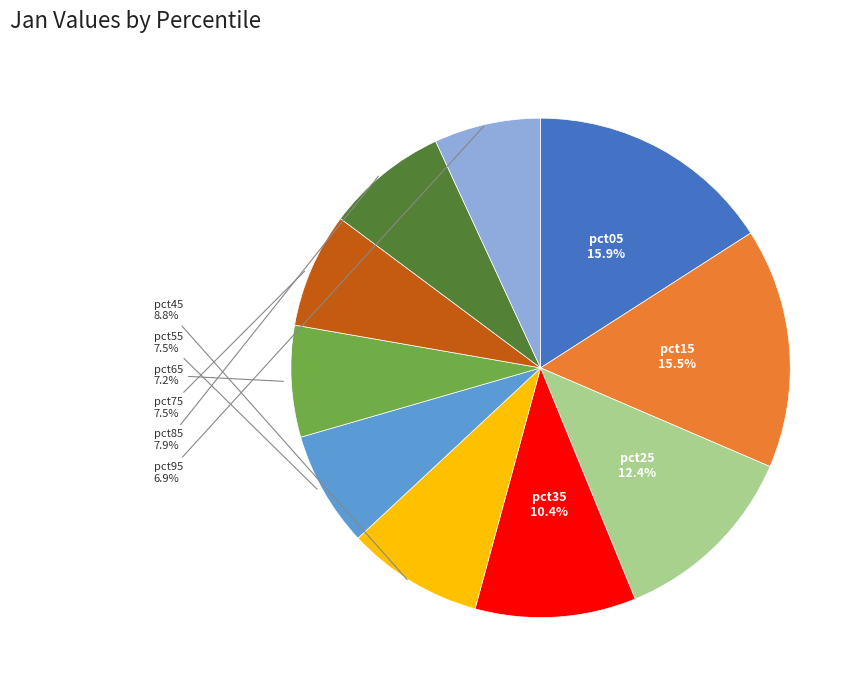

Is there any slice that represents more than half of the pie?

No